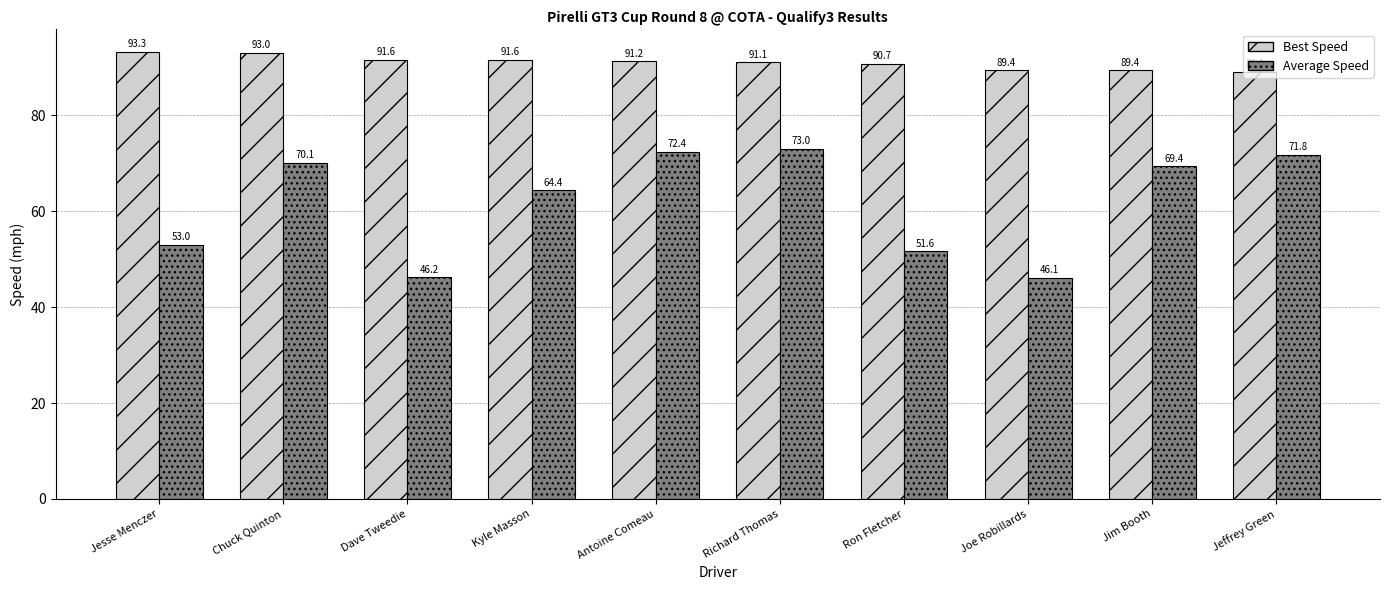

What is the spread (max minus min) of values at Antoine Comeau?

18.8